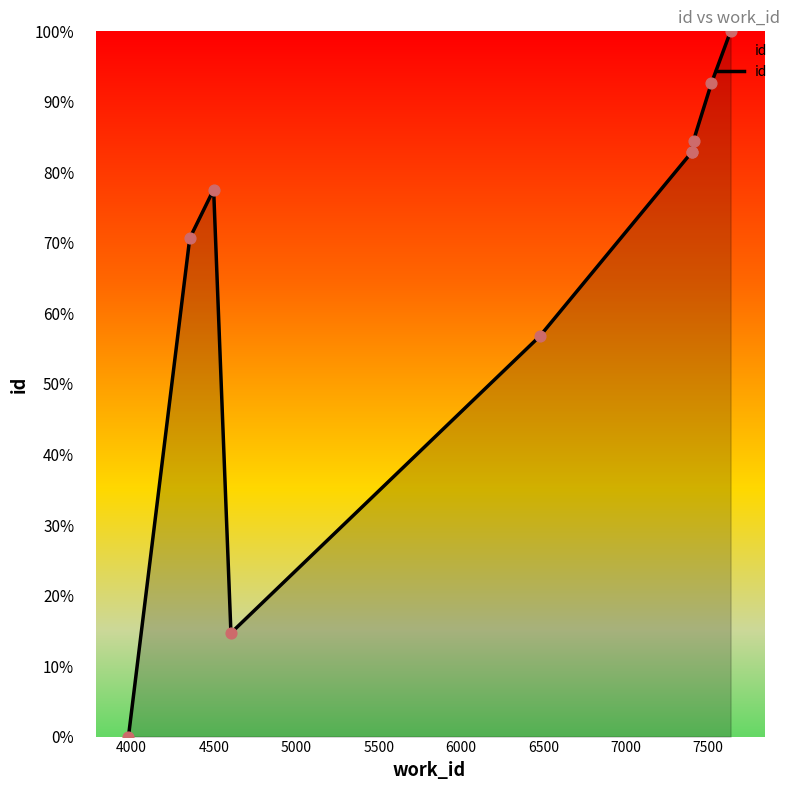

What is the change in value from 5000 to 7500?

+78.0